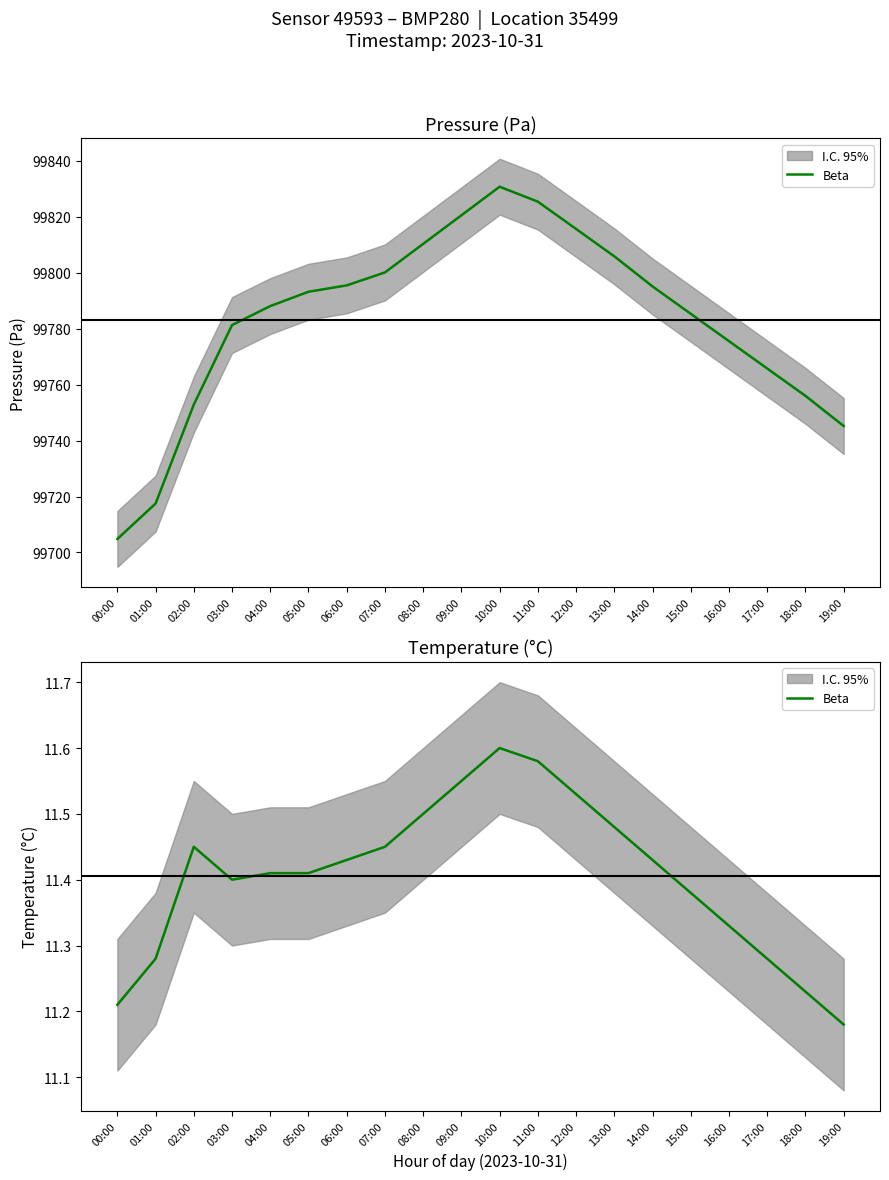

What is the value of the 2nd point from the left?

11.3